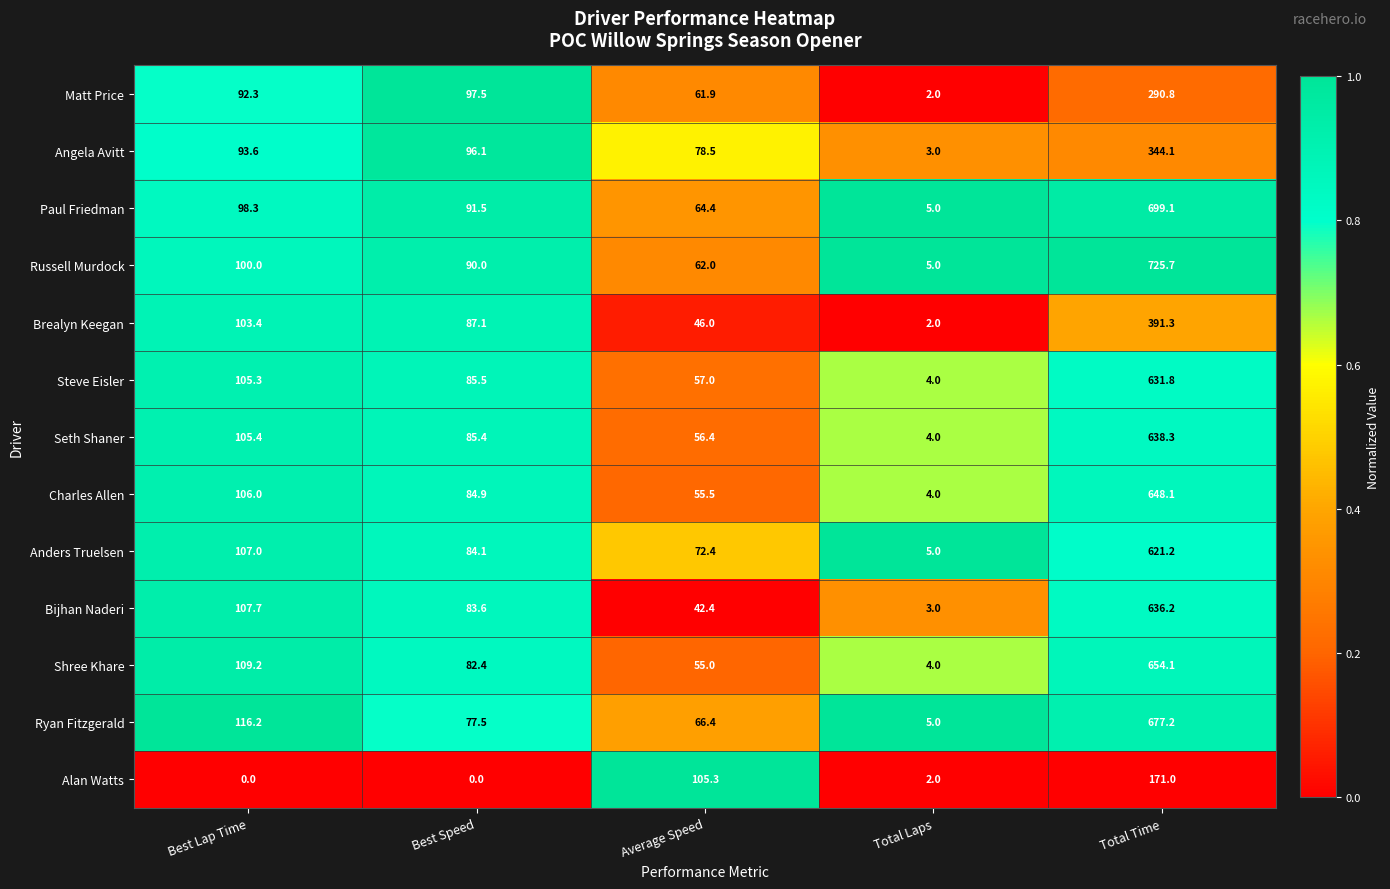

True or false: Angela Avitt has a value of 114.3 at Average Speed.

False